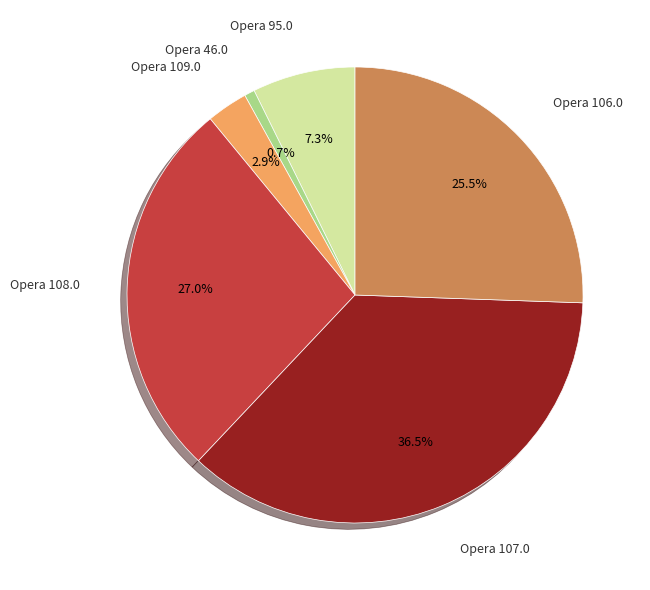

Is there a majority slice in this chart?

No